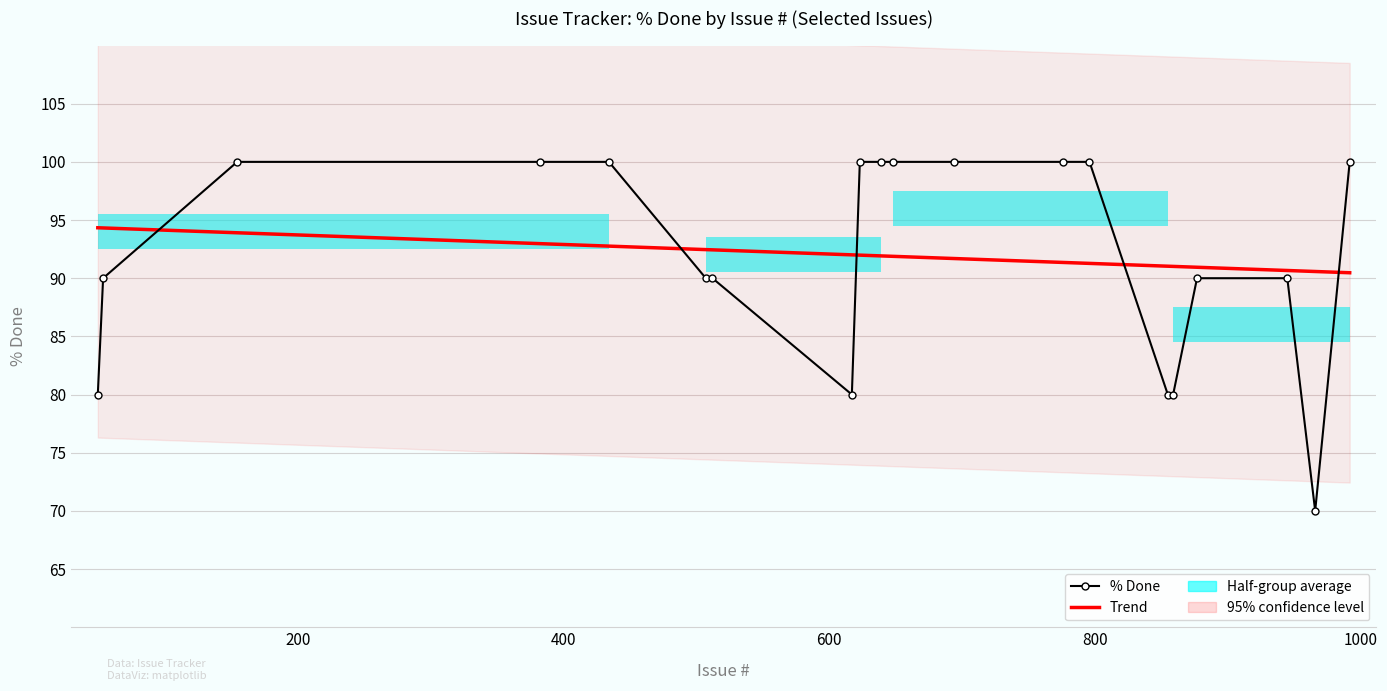

True or false: Trend has more than 1 points higher than both neighbors.

False